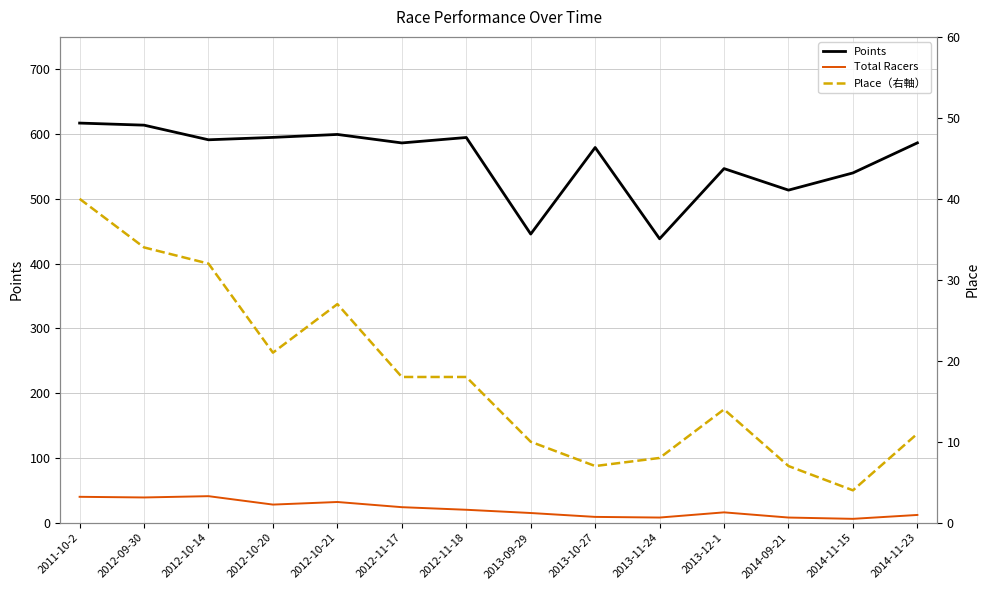

True or false: Place（右軸） has a value of 50.8 at 2012-10-14.

False